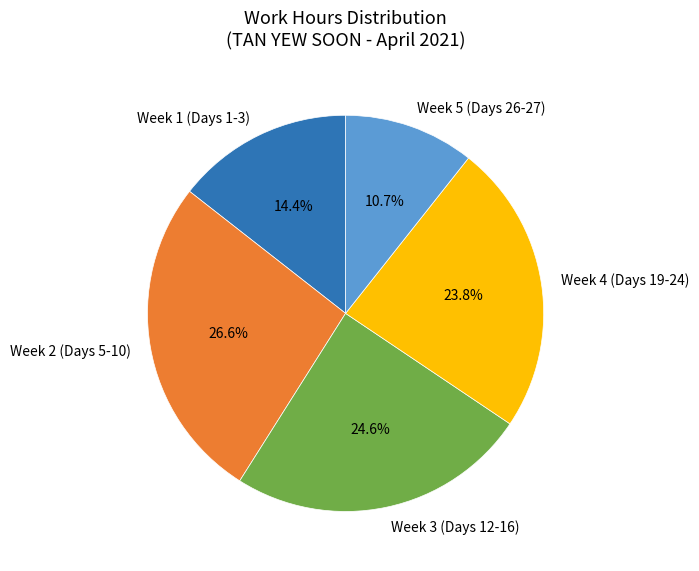

Is there any slice that represents more than half of the pie?

No